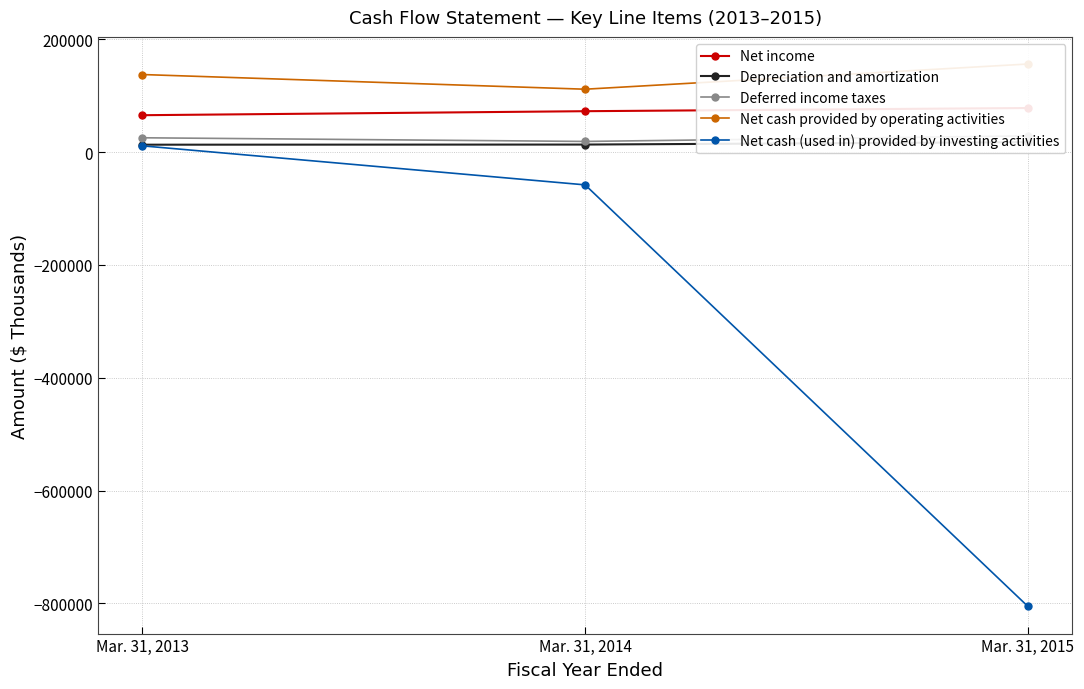

What is the sum of all Net cash provided by operating activities values?

405442